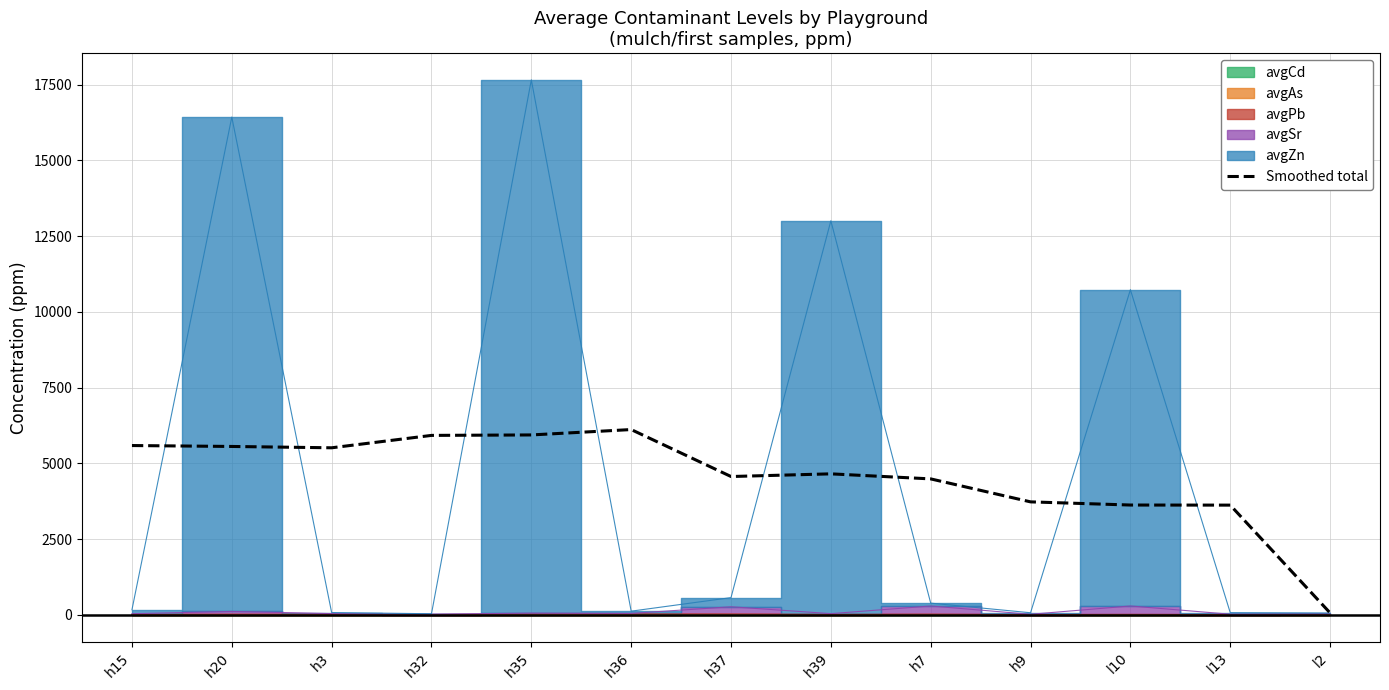

Between h7 and l10, which is larger?

h7